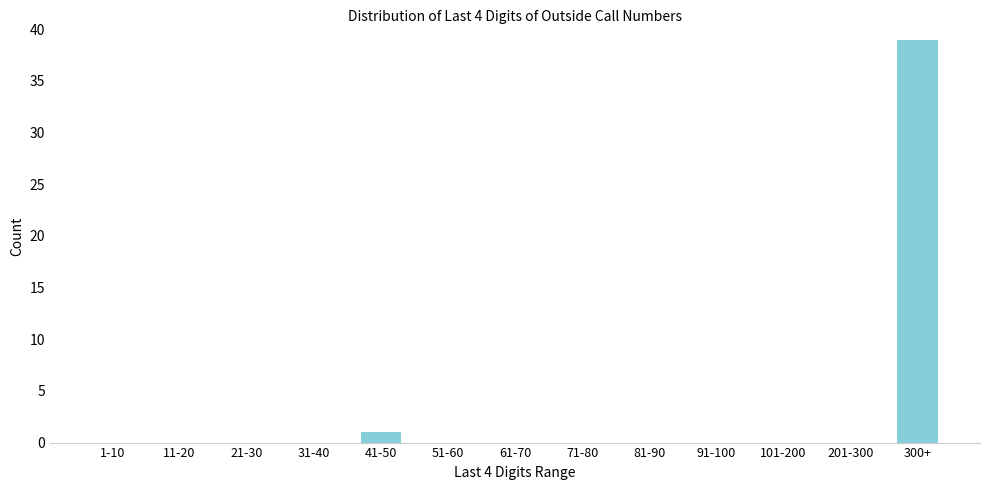

Reading left to right, transcribe all the data shown in this chart.

1-10=0	11-20=0	21-30=0	31-40=0	41-50=1	51-60=0	61-70=0	71-80=0	81-90=0	91-100=0	101-200=0	201-300=0	300+=39